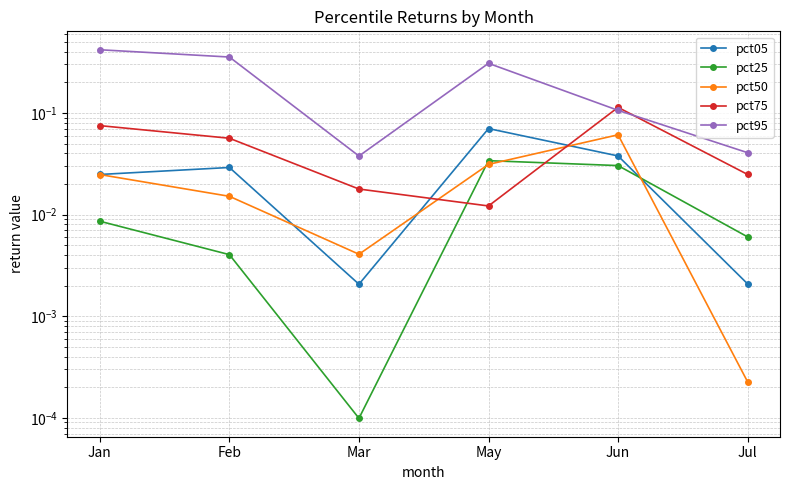

At which category is the sum across all series the highest?

Jan